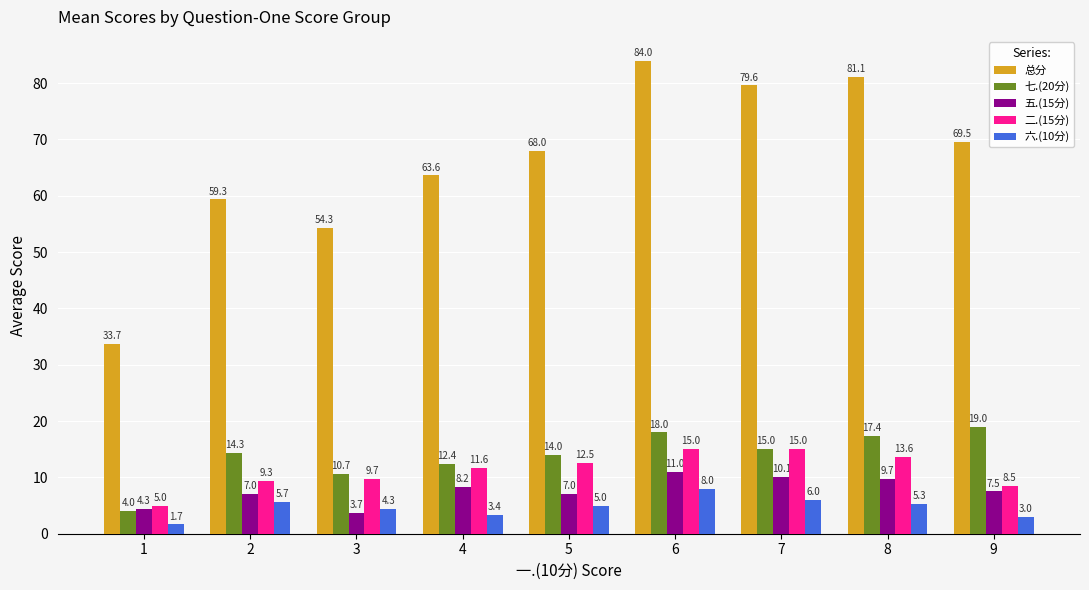

Rank the categories by 六.(10分) value from highest to lowest.

6, 7, 2, 8, 5, 3, 4, 9, 1